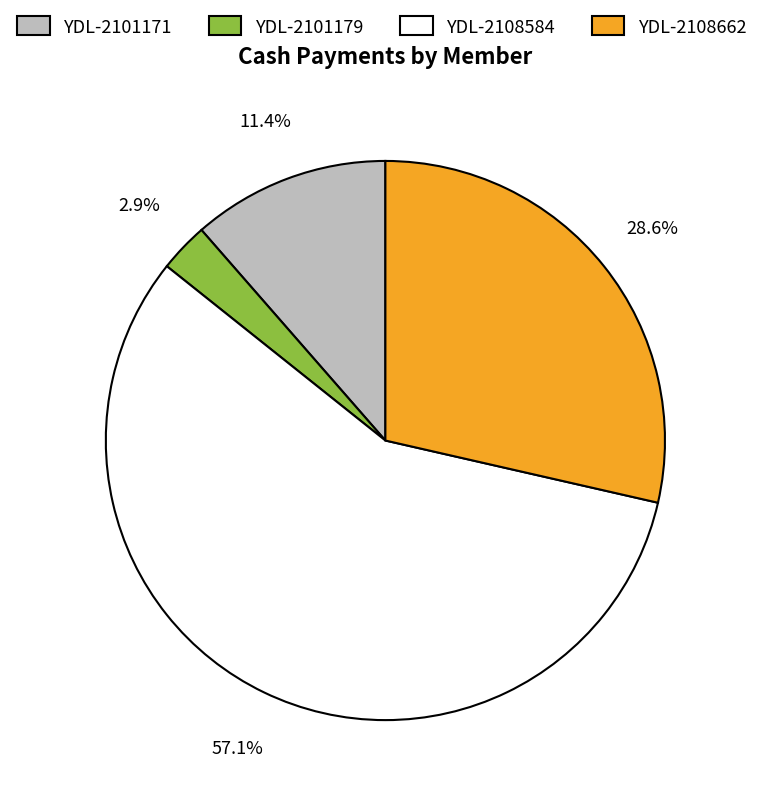

To the nearest percent, what is the difference between the largest and smallest slice percentages?

54%